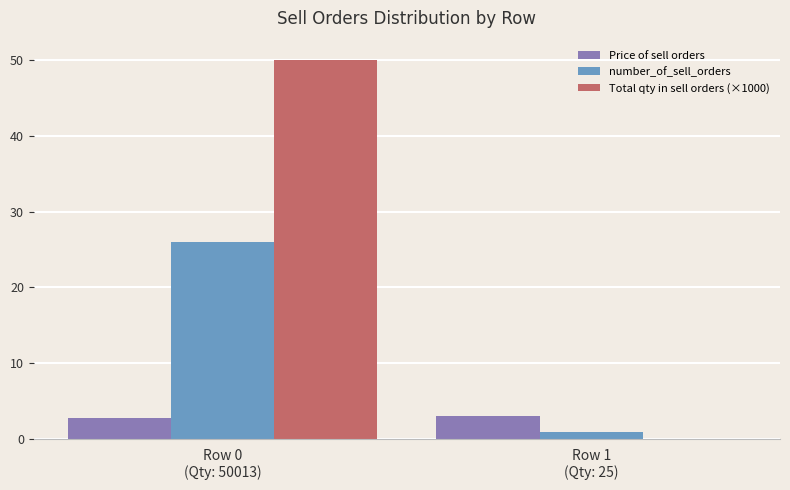

What is the maximum value shown in the chart?

50.0